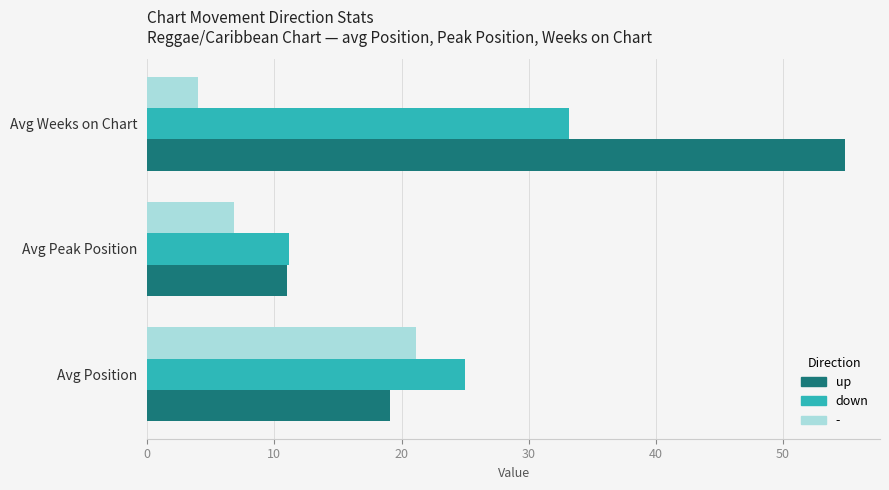

Which series has the widest spread of values?

up